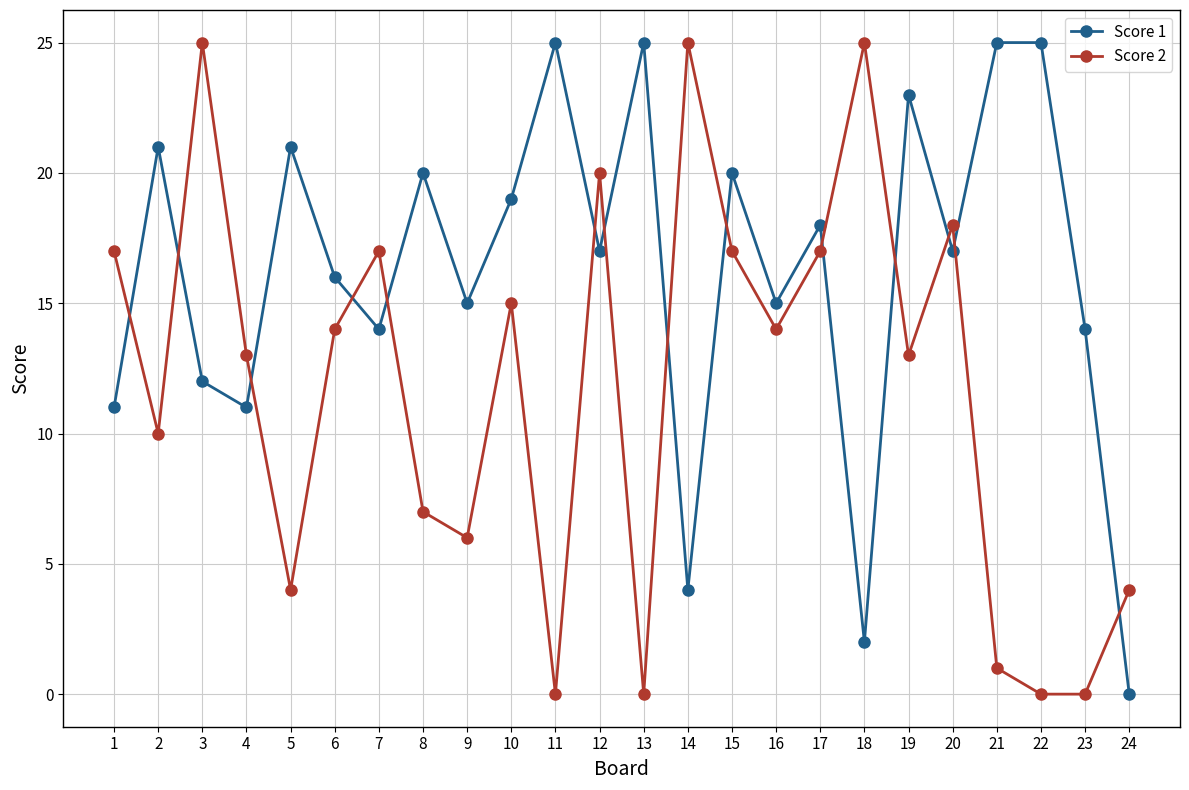

True or false: Score 2 and Score 1 intersect in this chart.

True